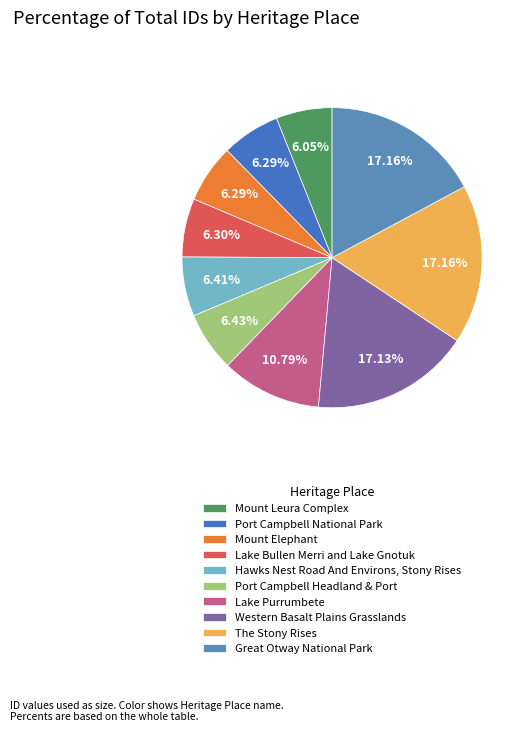

Combined, what portion of the pie is Mount Leura Complex and Great Otway National Park?

23.2%